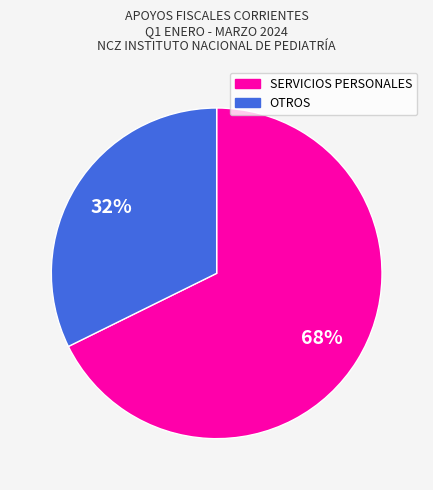

Which has a higher value, OTROS or SERVICIOS PERSONALES?

SERVICIOS PERSONALES